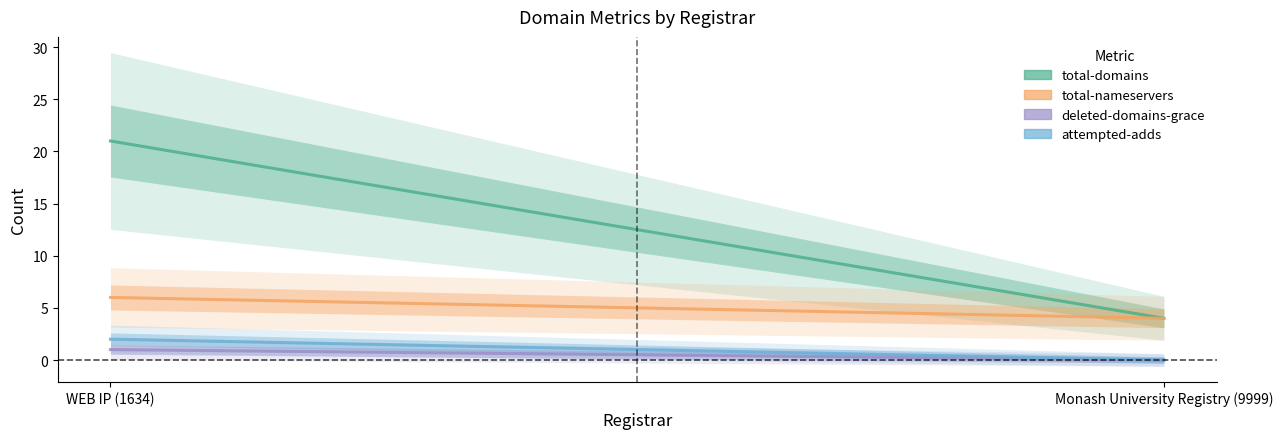

What is the approximate value of total-domains at Monash University Registry (9999), to the nearest 5?

5